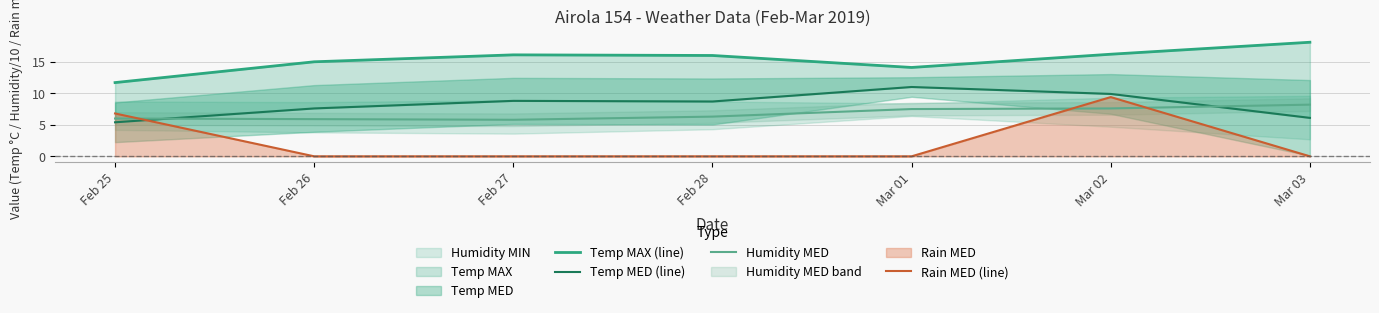

At which label is Rain MED (line) closest to 4?

Feb 25